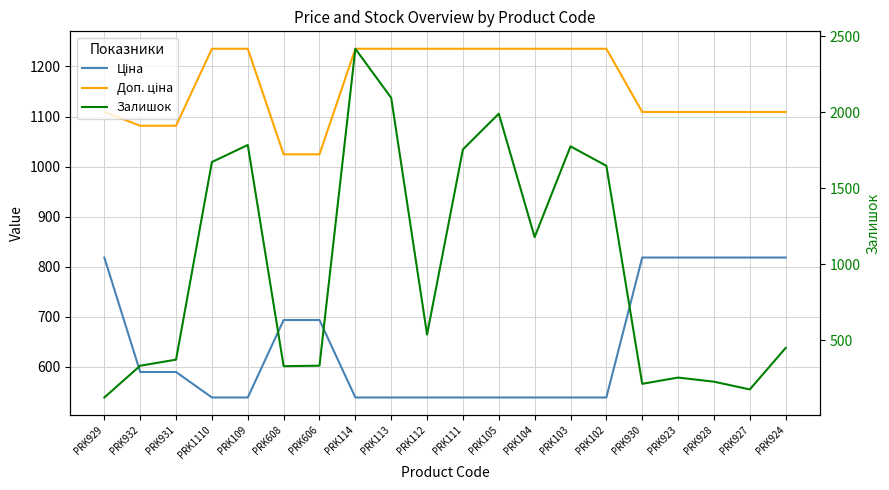

What are all the series names shown in the legend?

Ціна, Доп. ціна, Залишок